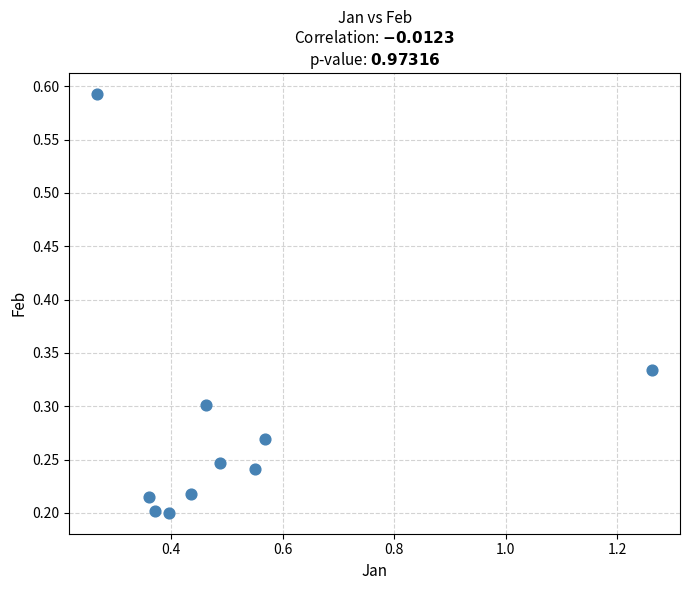

What is the range of Y values (max minus min)?

0.4